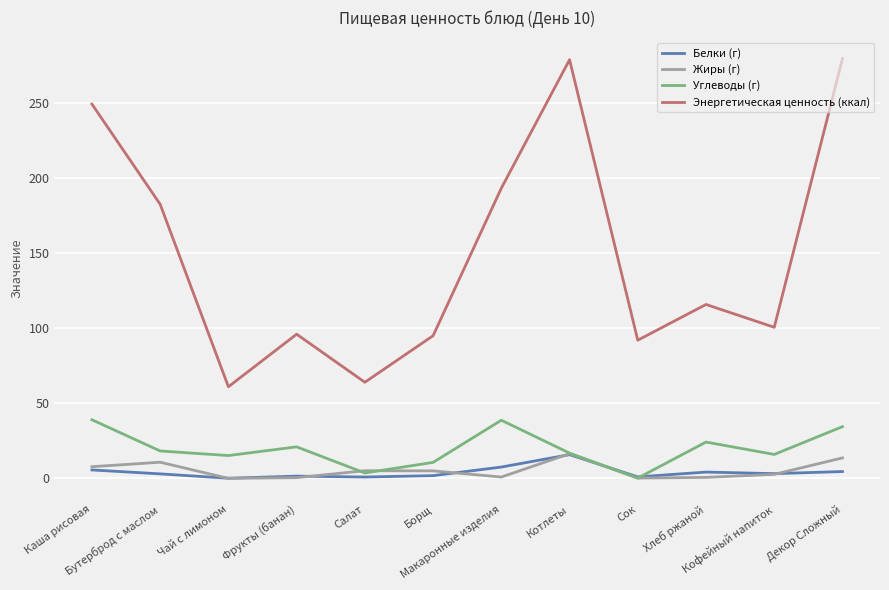

Which series has the largest total across all categories?

Энергетическая ценность (ккал)